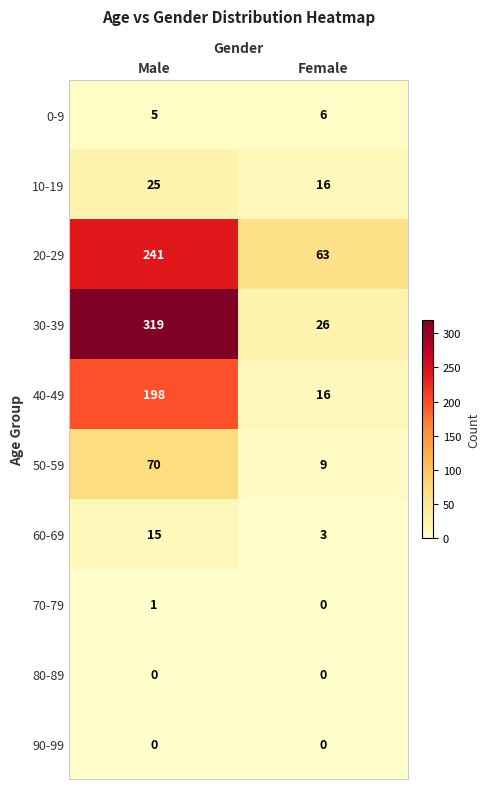

Rank the categories by 50-59 value from highest to lowest.

Male, Female